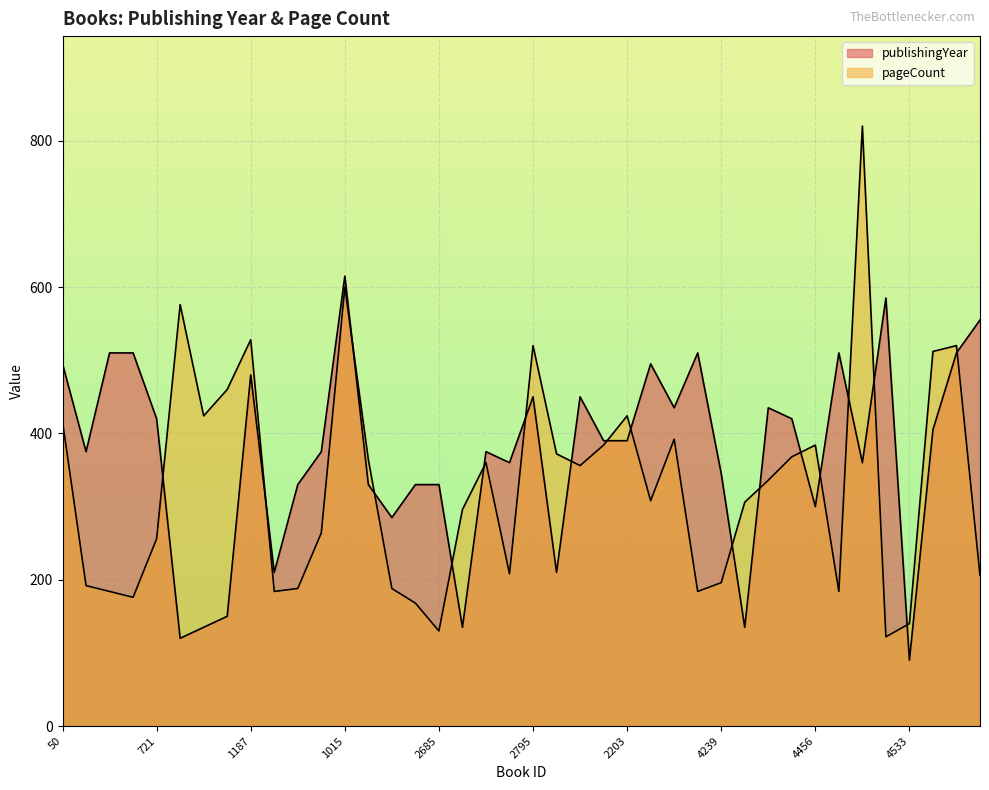

What is the total value across all series at 4239?

541